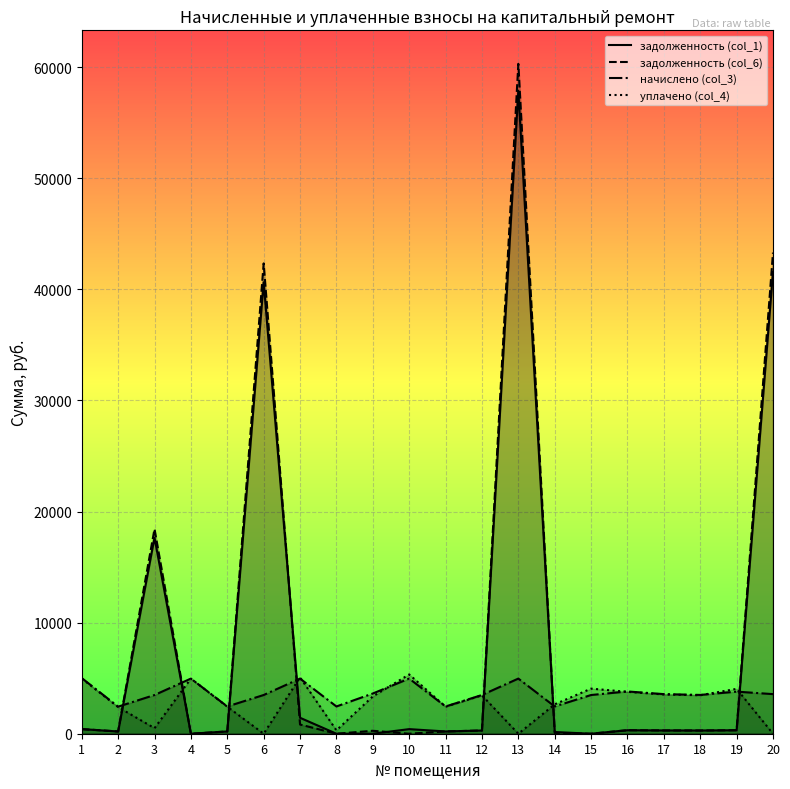

How many values in уплачено (col_4) are above zero?

17